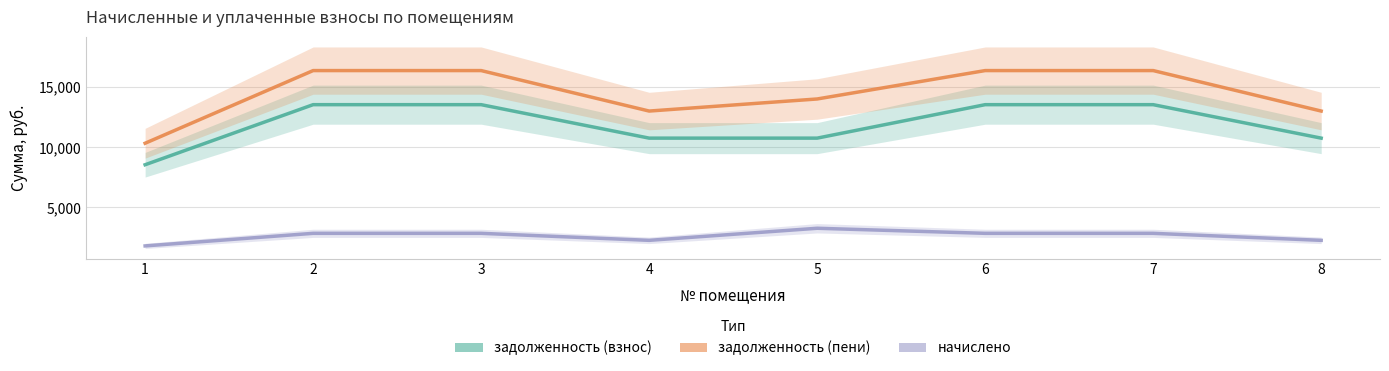

True or false: задолженность (взнос) and задолженность (пени) cross at least once.

False